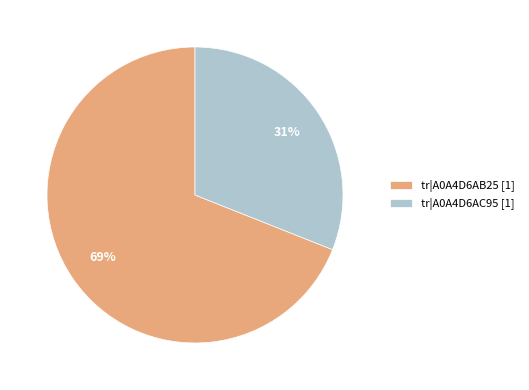

Is there any slice that represents more than half of the pie?

Yes